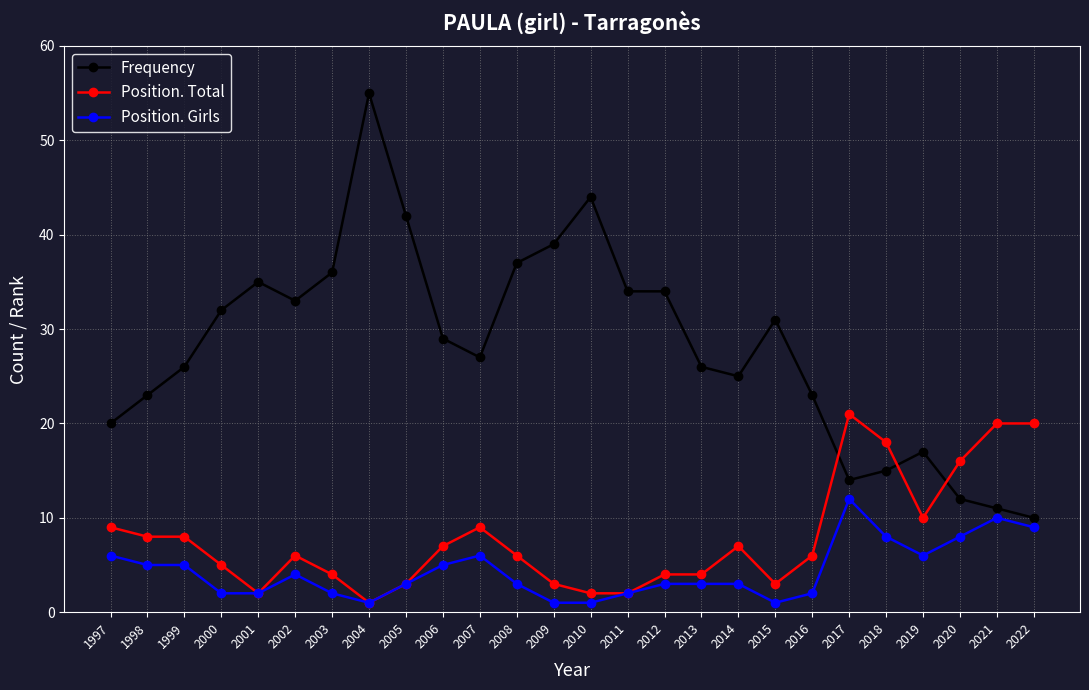

How many data points does each series have?

26